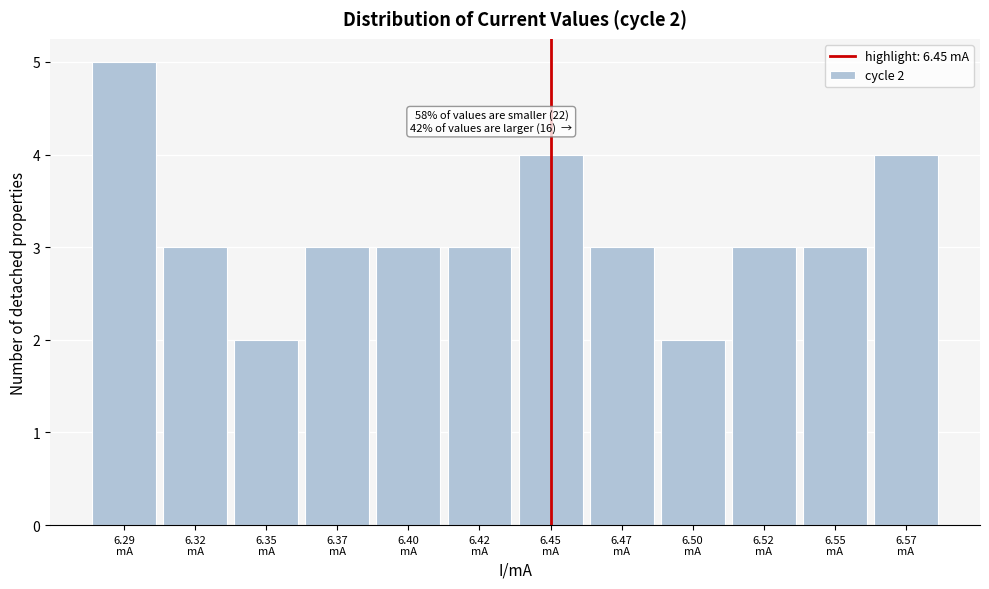

Reading left to right, what are all the values shown in this chart?

5	3	2	3	3	3	4	3	2	3	3	4